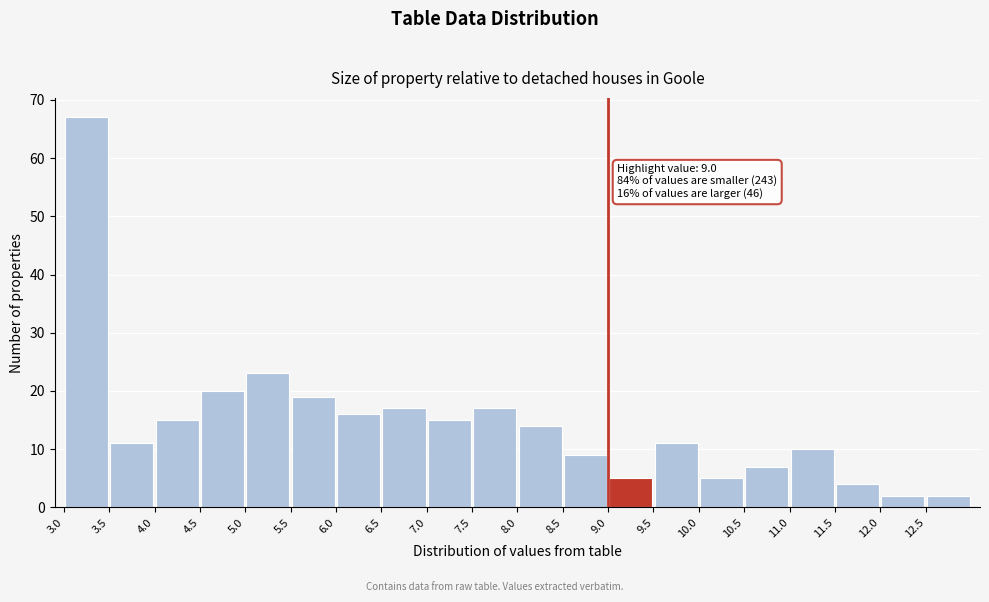

Which range on the x-axis has the tallest bar?

3.0 to 3.5